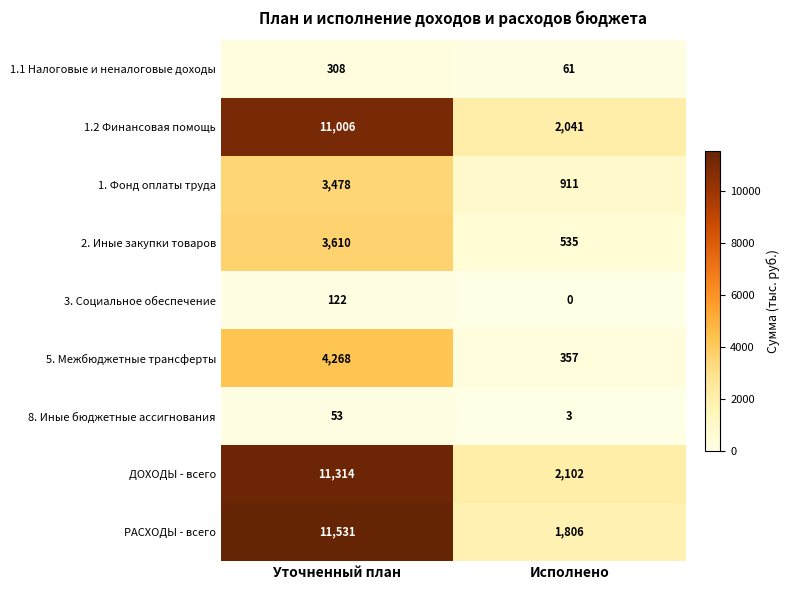

True or false: РАСХОДЫ - всего has a value of 885 at Исполнено.

False